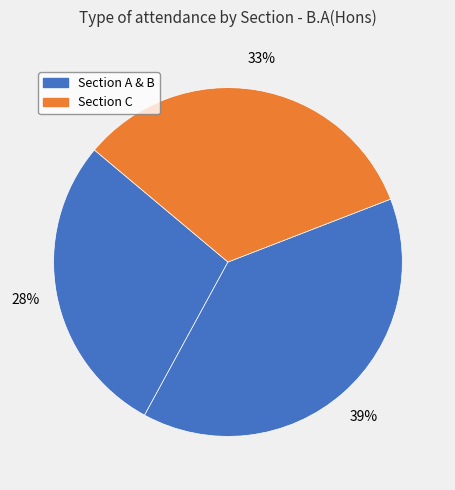

How many slices are in this pie chart?

3